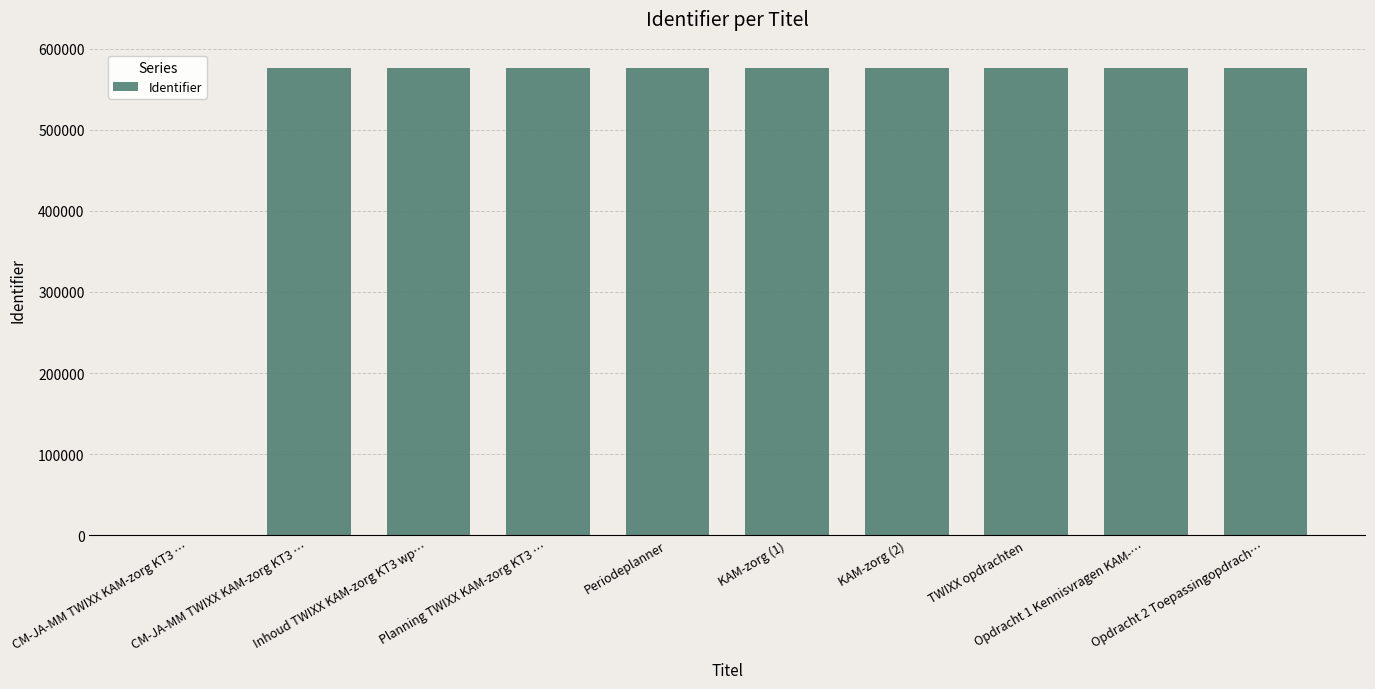

Rank the categories by value from lowest to highest.

CM-JA-MM TWIXX KAM-zorg KT3 …, CM-JA-MM TWIXX KAM-zorg KT3 …, Inhoud TWIXX KAM-zorg KT3 wp…, Planning TWIXX KAM-zorg KT3 …, Periodeplanner, KAM-zorg (1), TWIXX opdrachten, Opdracht 1 Kennisvragen KAM-…, Opdracht 2 Toepassingopdrach…, KAM-zorg (2)